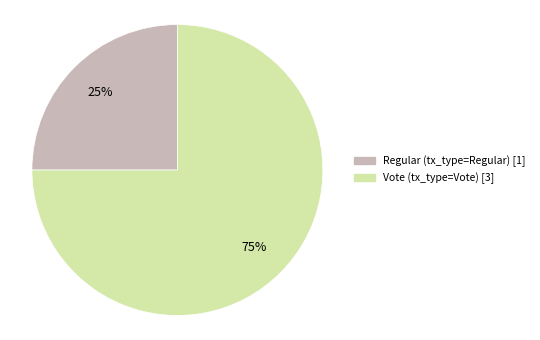

To the nearest percent, what is the average slice percentage?

50%